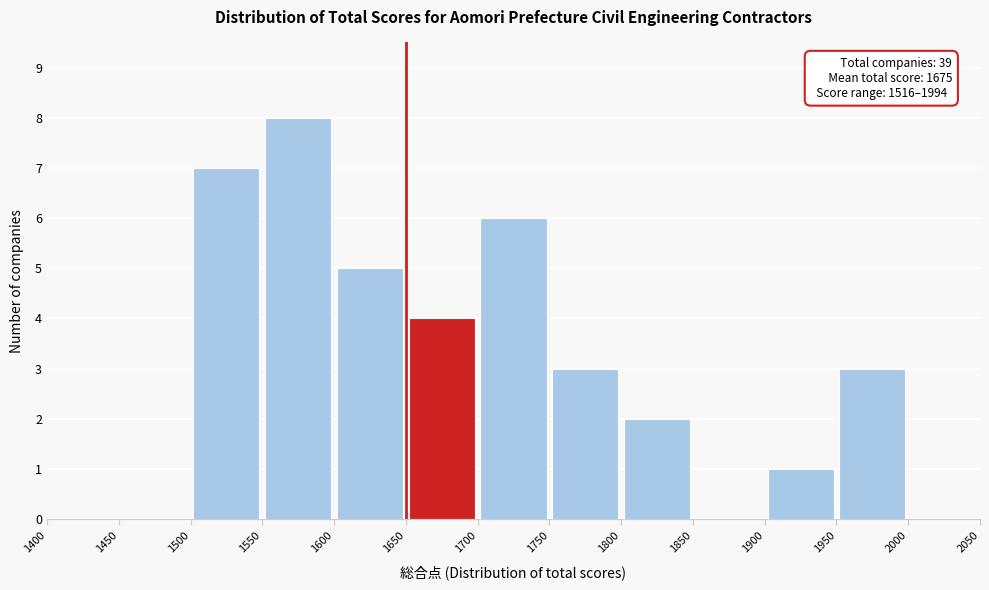

Which range on the x-axis has the tallest bar?

1550 to 1600